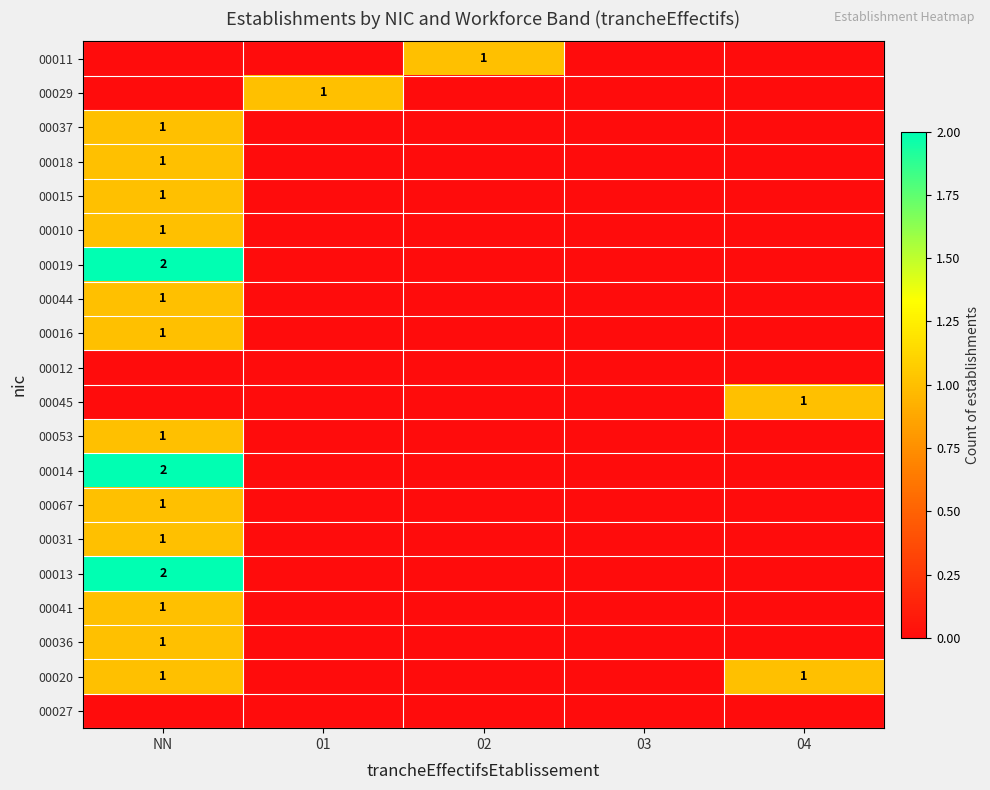

Which series has the largest range (max minus min)?

00019